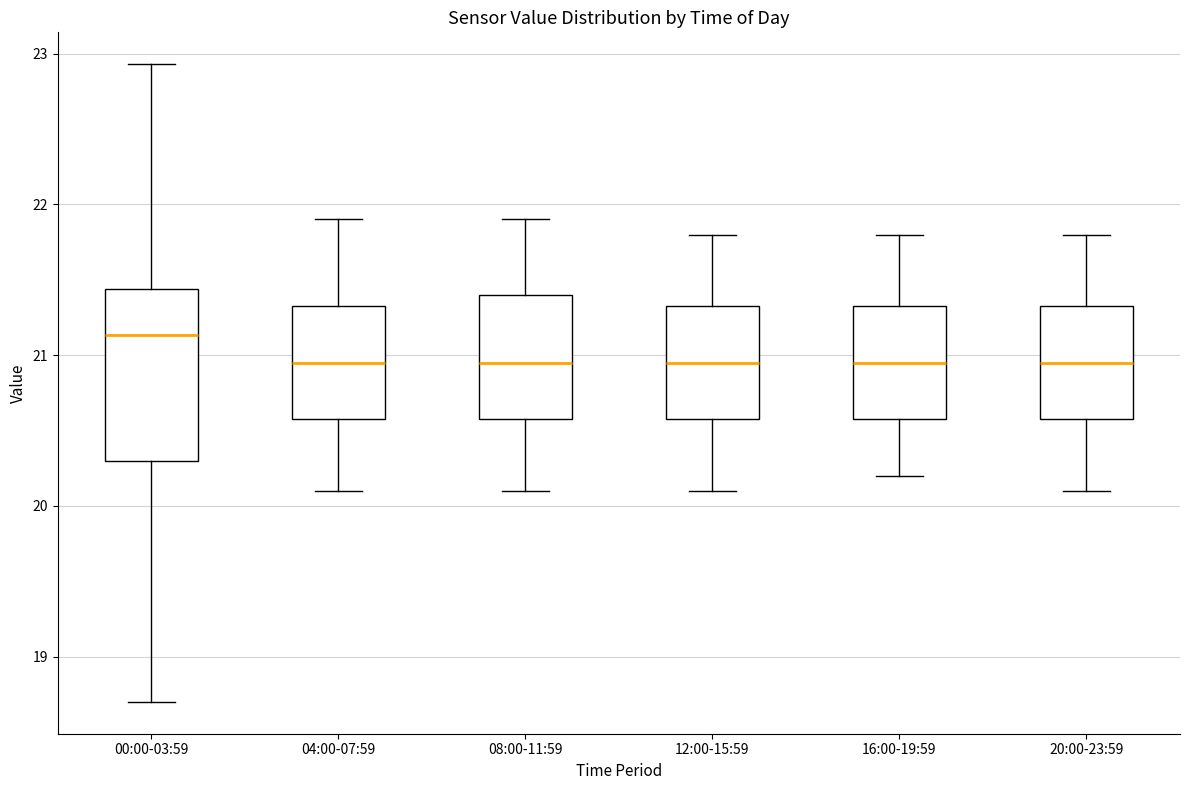

Where does the median line of the box for 12:00-15:59 sit on the y-axis? The values are not printed on the chart, so give them approximately, as read against the axis.

21.0